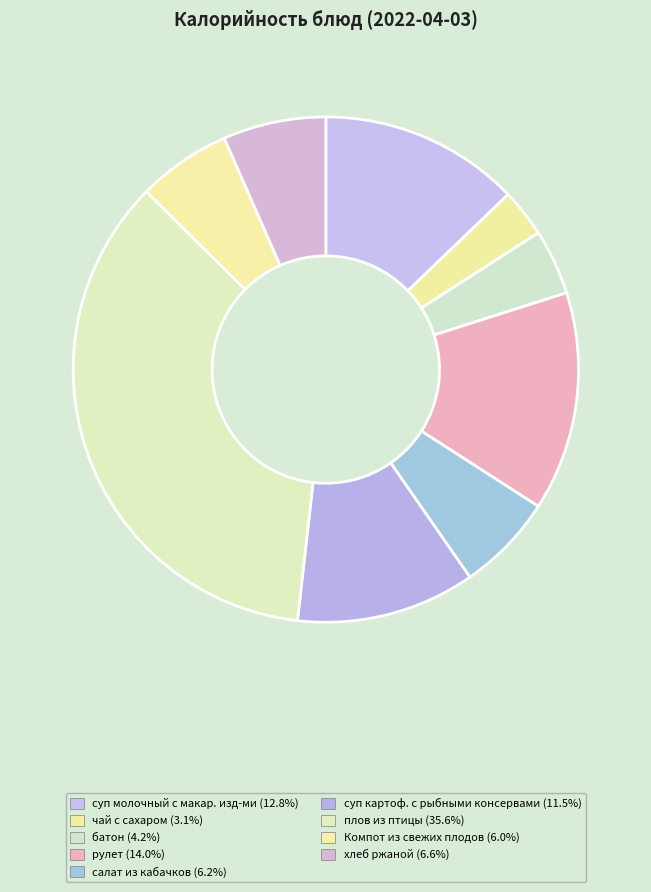

Which slice is the smallest?

чай с сахаром